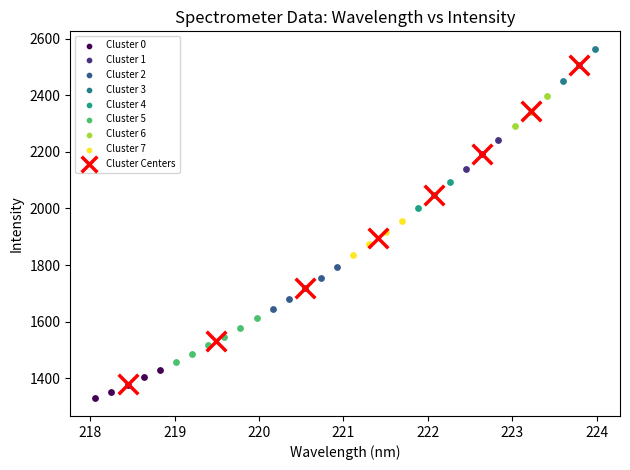

Which series contains the highest Y value?

Cluster 3